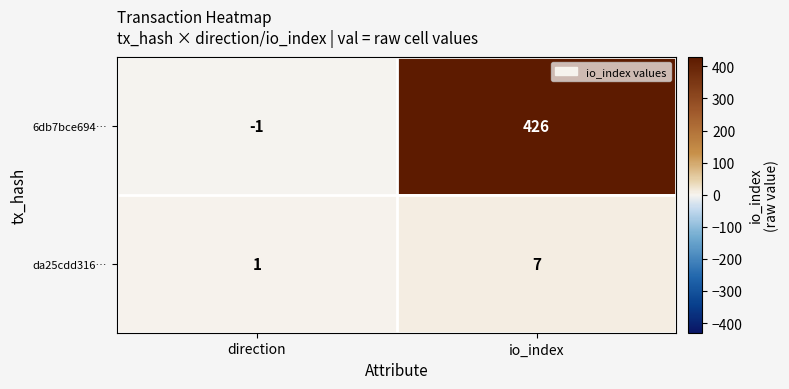

Read the da25cdd316… value at io_index.

7